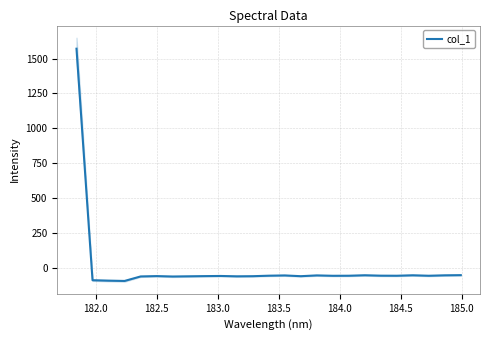

What is the minimum value for col_1?

-94.1